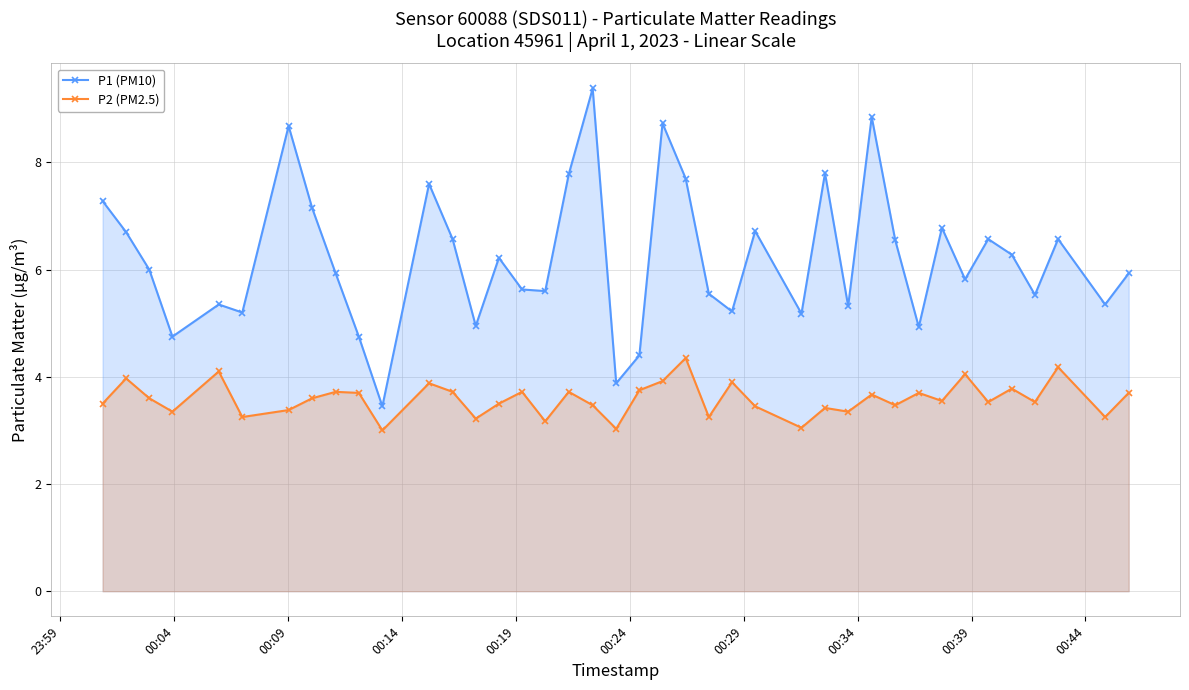

List the series in order of their peak value, lowest first.

P2 (PM2.5), P1 (PM10)